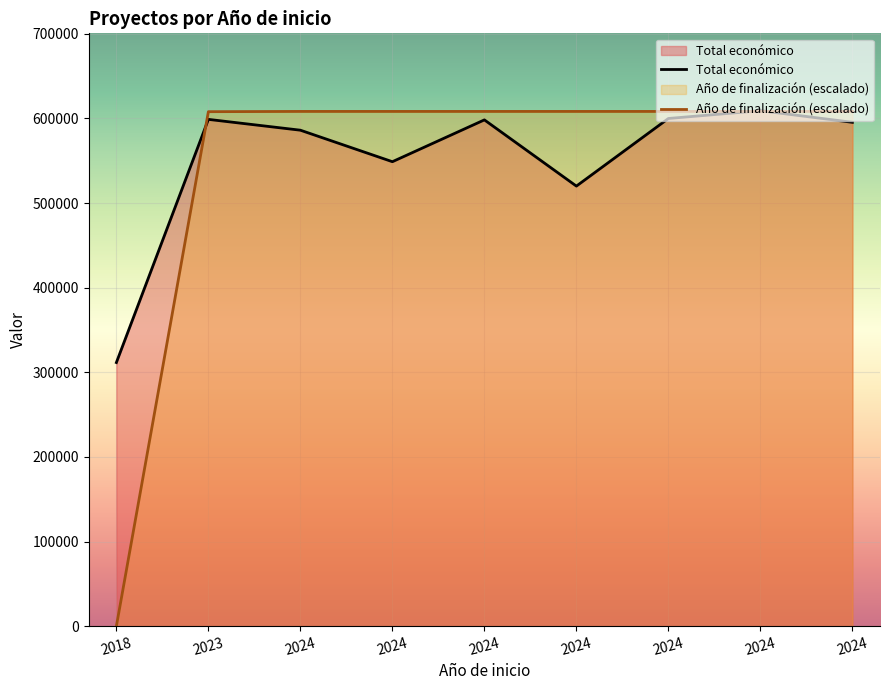

List the series in order of their peak value, highest first.

Total económico, Año de finalización (escalado)